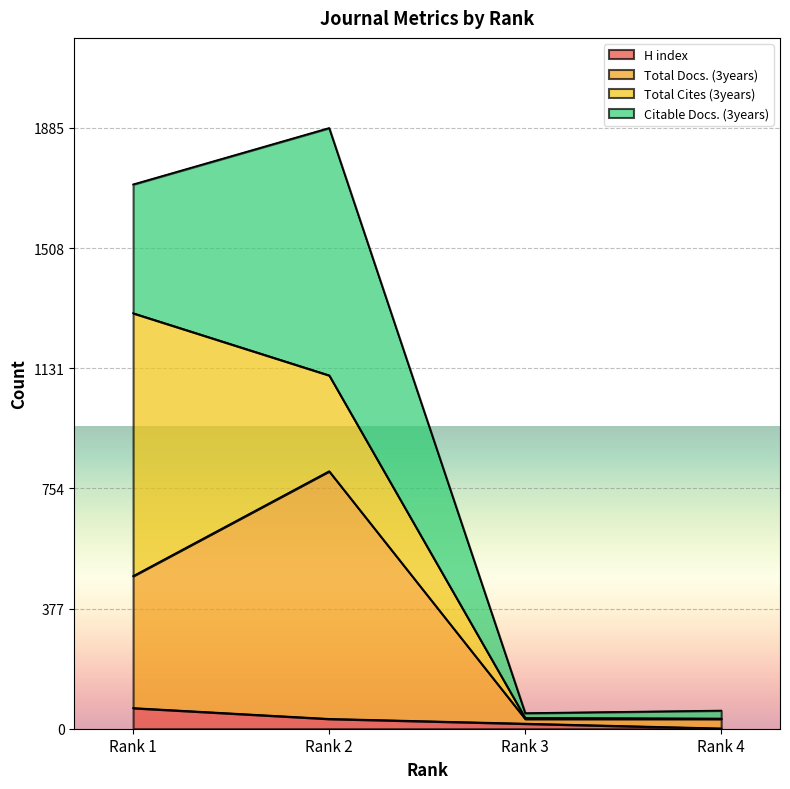

What is the highest value of the H index series?

65